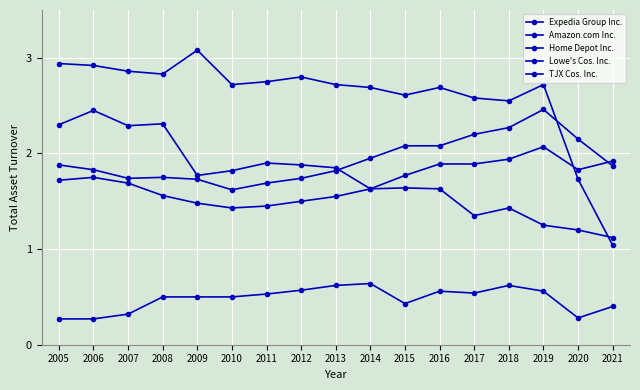

How many lines are shown in the chart?

5